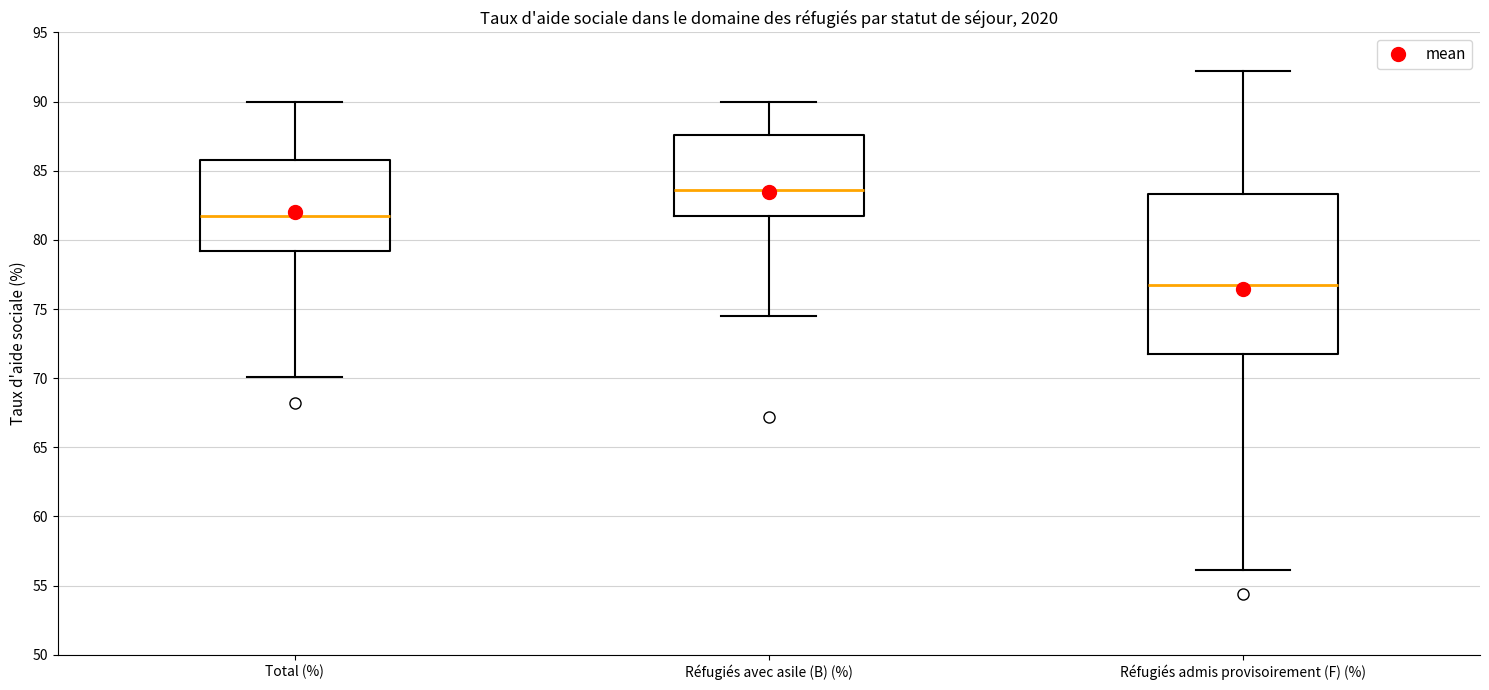

Reading left to right, transcribe this box plot: for each box, give where its median line is, the range the box spans, and where its two whiskers end, as read against the y-axis. The values are not printed on the chart, so give them approximately, as read against the axis.

Total (%): median 81.5, box 79.0 to 86.0, whiskers 70.0 to 90.0
Réfugiés avec asile (B) (%): median 83.5, box 81.5 to 87.5, whiskers 74.5 to 90.0
Réfugiés admis provisoirement (F) (%): median 76.5, box 72.0 to 83.5, whiskers 56.0 to 92.0